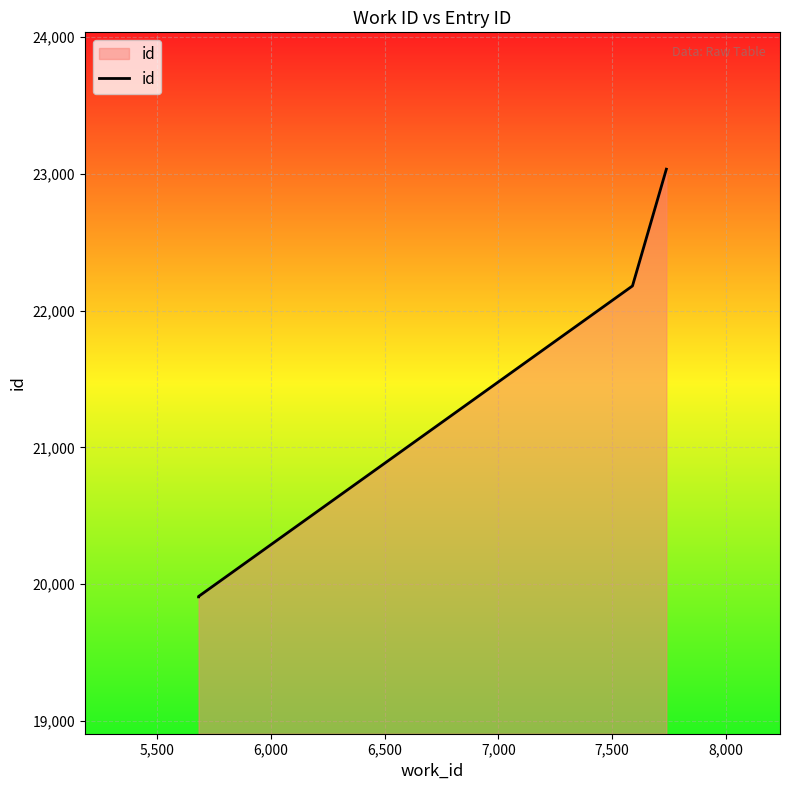

Reading left to right, extract all data points from this chart.

19908	19911	22180	23033